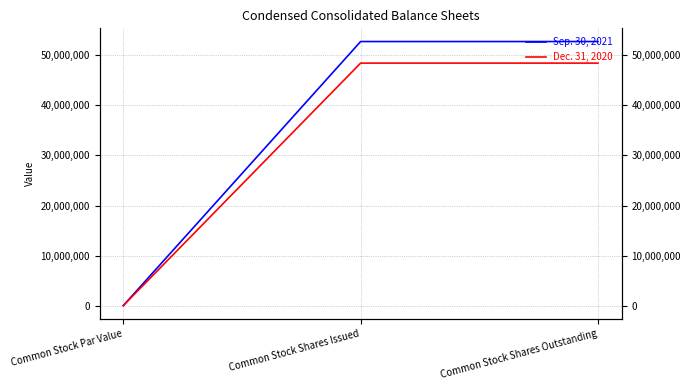

At Common Stock Shares Issued, list the series in order from smallest to largest.

Dec. 31, 2020, Sep. 30, 2021